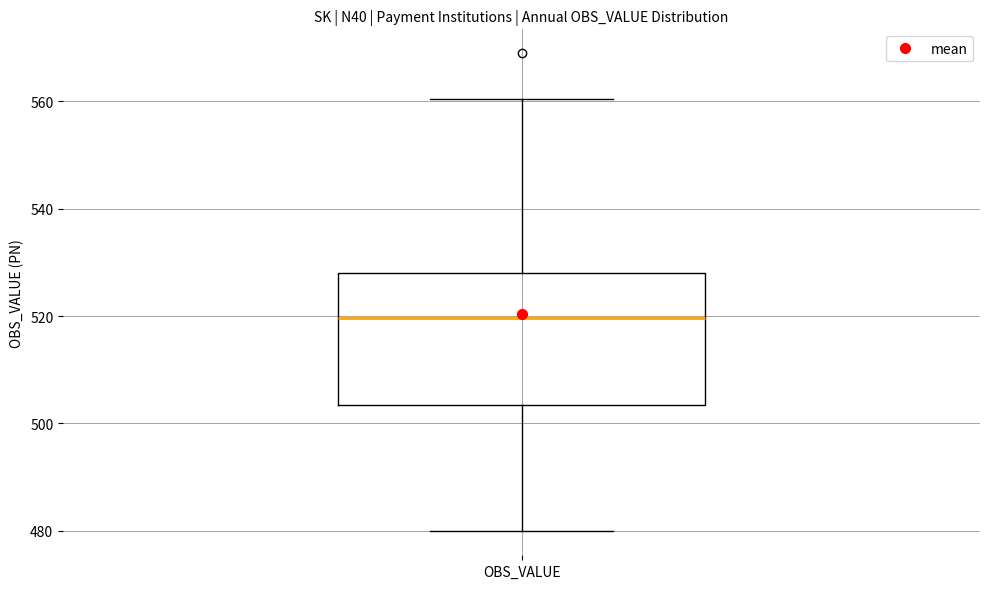

Read this box plot against the y-axis: the position of the median line, the range covered by the box, and the ends of both whiskers. The values are not printed on the chart, so give them approximately, as read against the axis.

median 520, box 504 to 528, whiskers 480 to 560